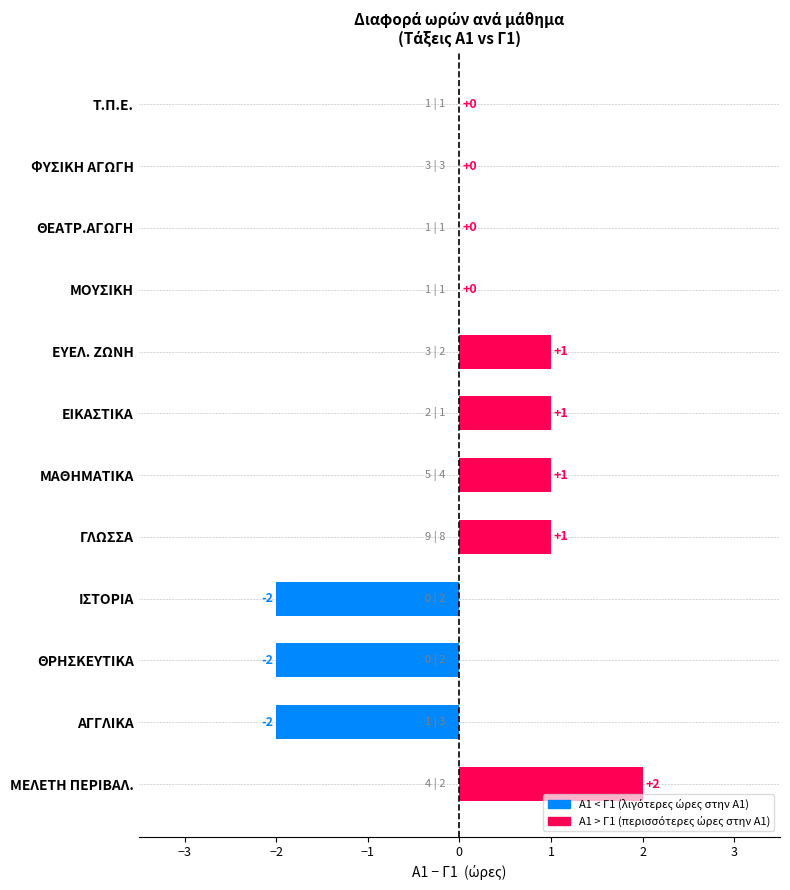

The chart shows a value of -2 at Τ.Π.Ε.. True or false?

False